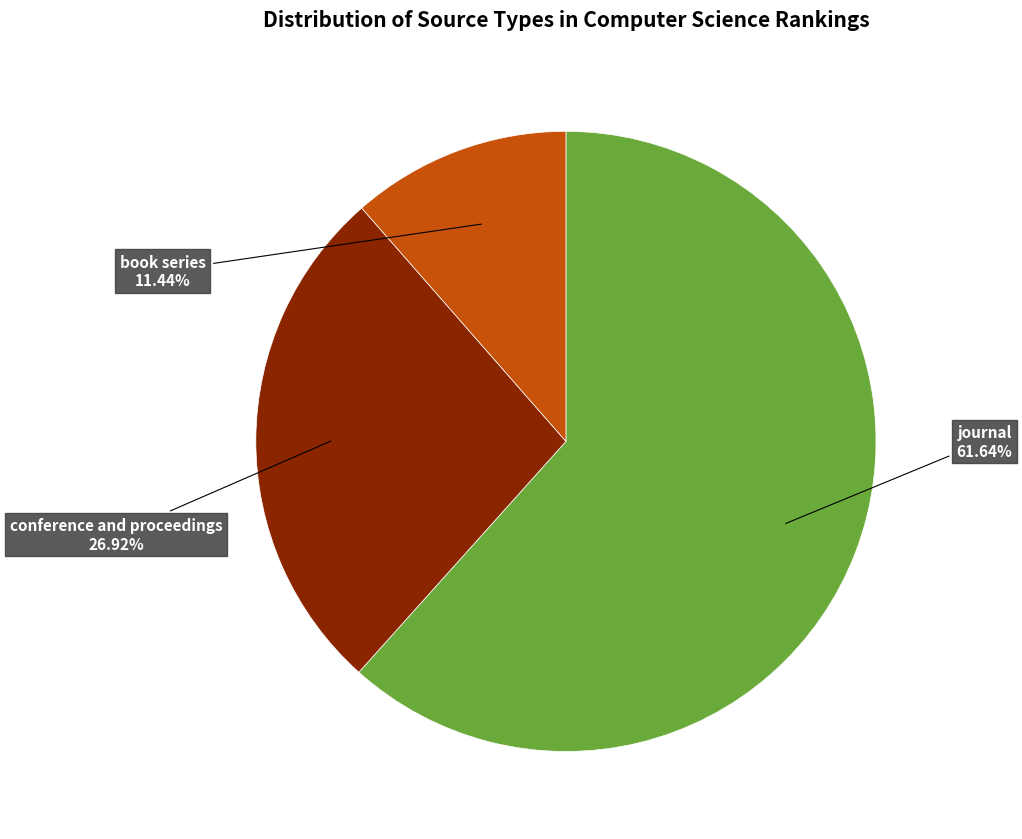

Does any single category account for the majority?

Yes